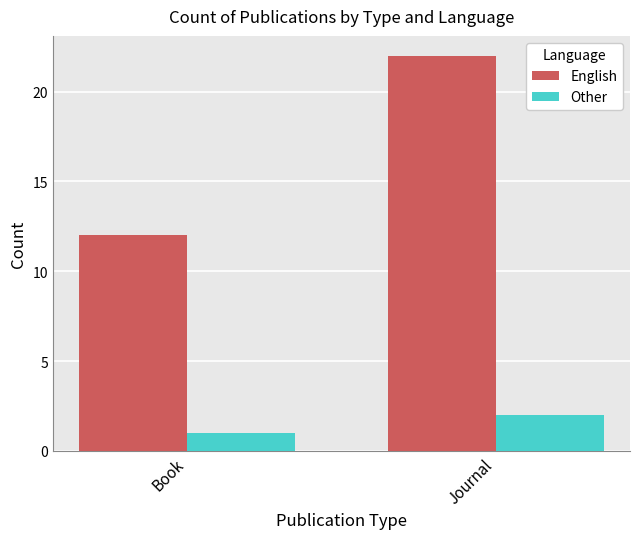

Is the value of English at Book greater than the value of Other at Journal?

Yes